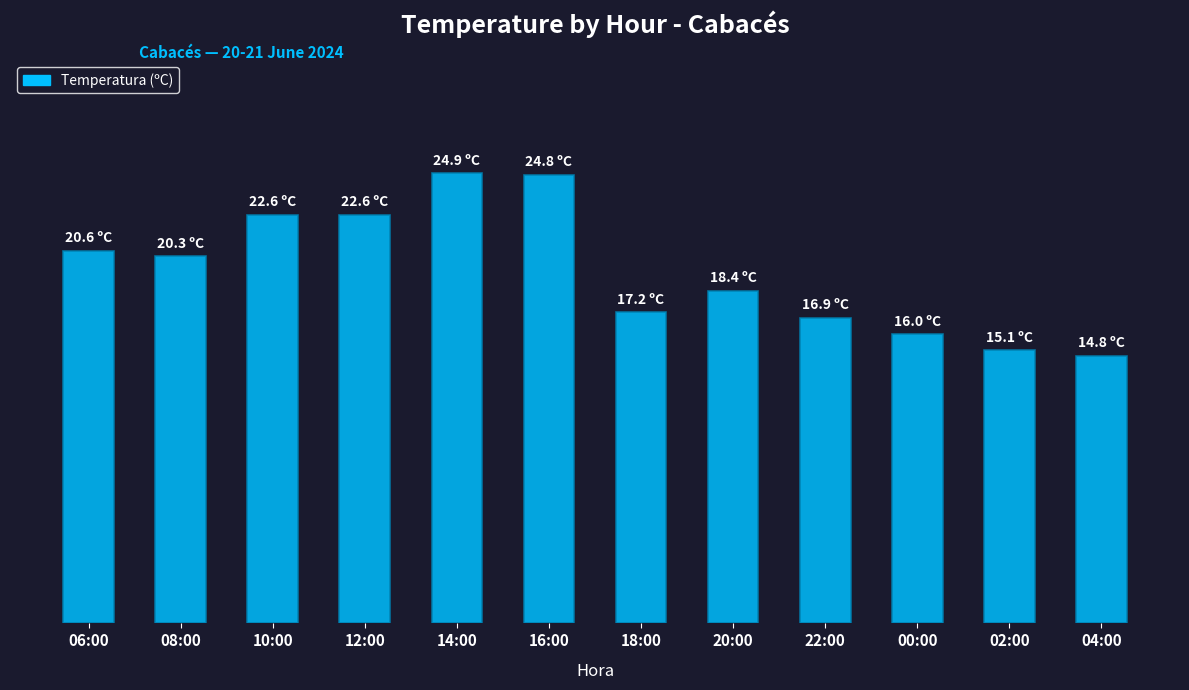

What is the change in value from 16:00 to 18:00?

-7.6